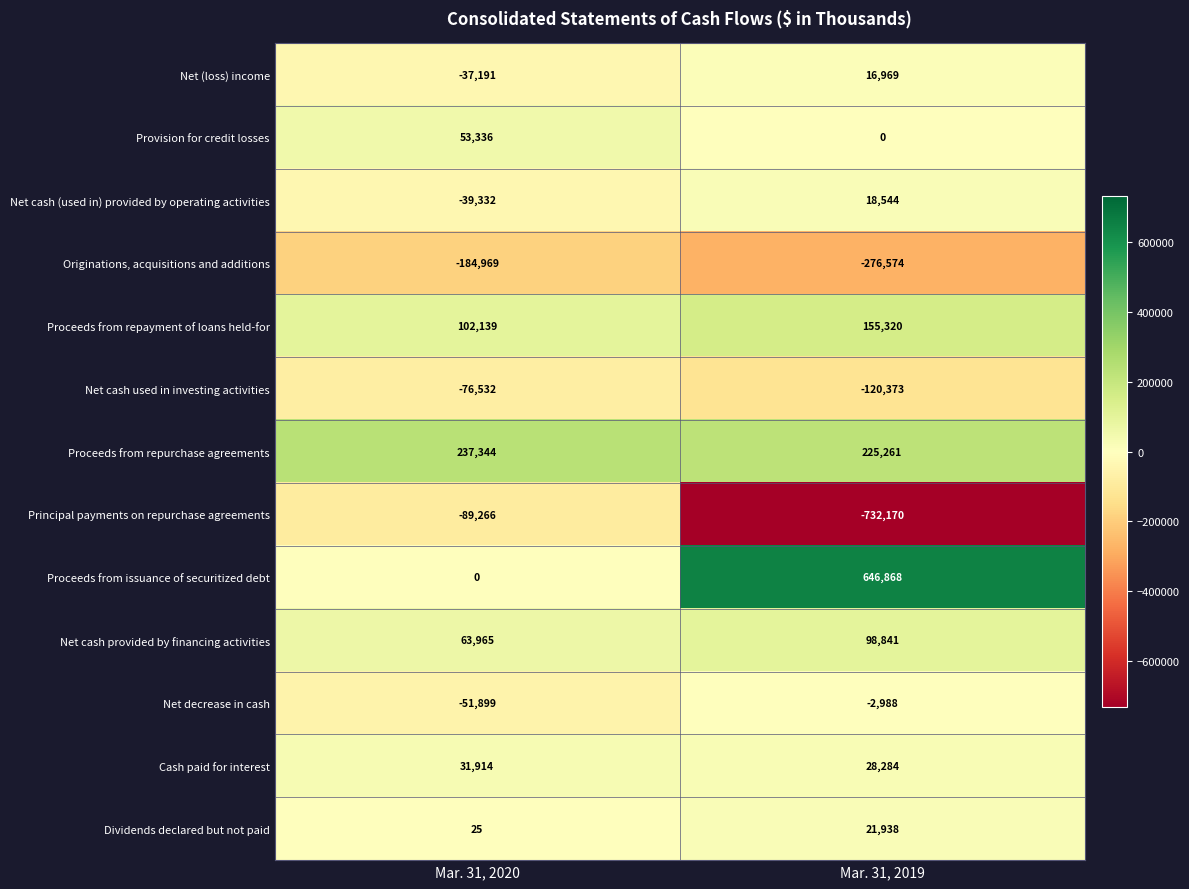

At which label does Provision for credit losses reach its peak?

Mar. 31, 2020